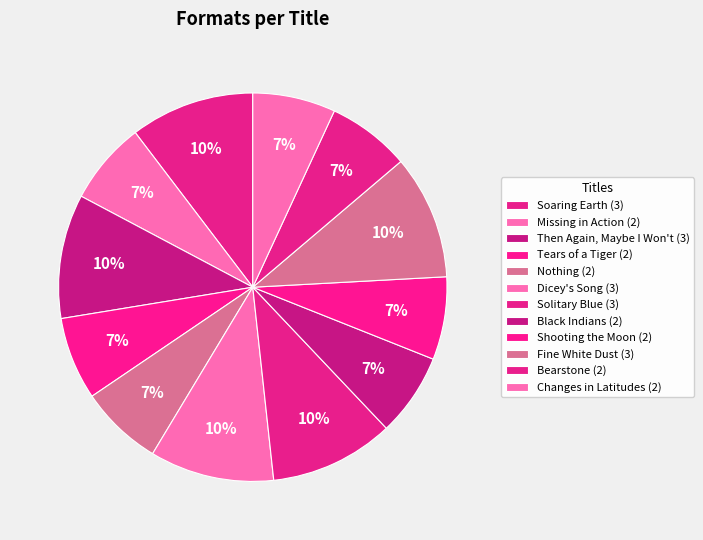

Combined, do Bearstone and Missing in Action account for over 50%?

No